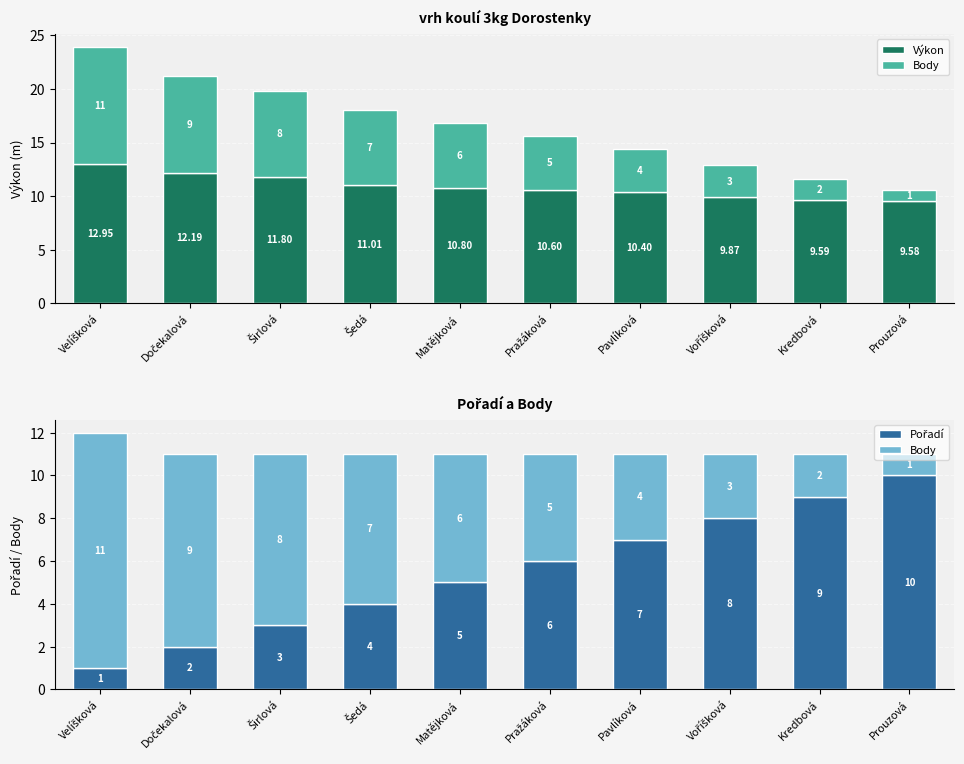

At which label is Pořadí closest to 5?

Matějková